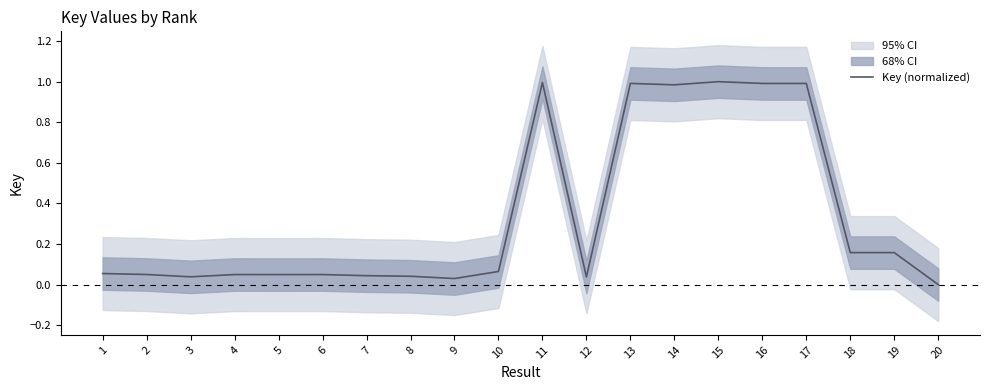

At which category does the data reach its first local peak?

4